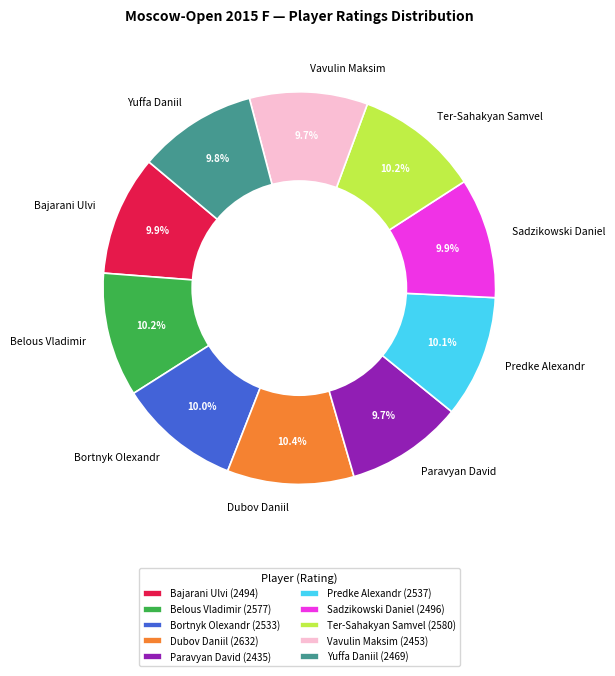

Is there a majority slice in this chart?

No